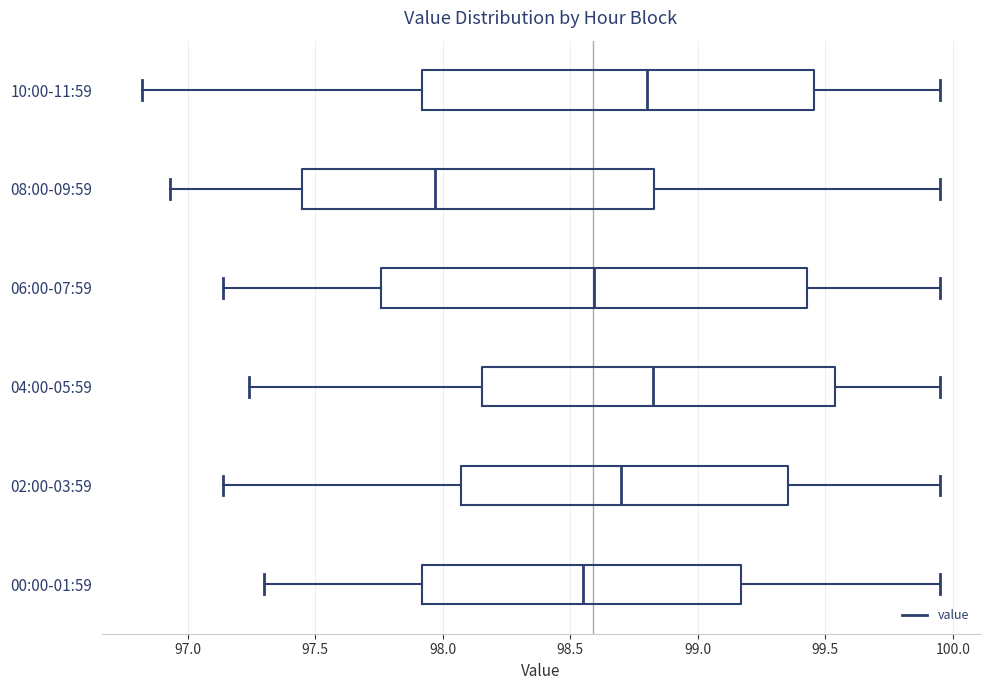

Reading bottom to top, transcribe this box plot: for each box, give where its median line is, the range the box spans, and where its two whiskers end, as read against the x-axis. The values are not printed on the chart, so give them approximately, as read against the axis.

00:00-01:59: median 98.55, box 97.90 to 99.15, whiskers 97.30 to 99.95
02:00-03:59: median 98.70, box 98.05 to 99.35, whiskers 97.15 to 99.95
04:00-05:59: median 98.85, box 98.15 to 99.55, whiskers 97.25 to 99.95
06:00-07:59: median 98.60, box 97.75 to 99.45, whiskers 97.15 to 99.95
08:00-09:59: median 97.95, box 97.45 to 98.85, whiskers 96.95 to 99.95
10:00-11:59: median 98.80, box 97.90 to 99.45, whiskers 96.80 to 99.95